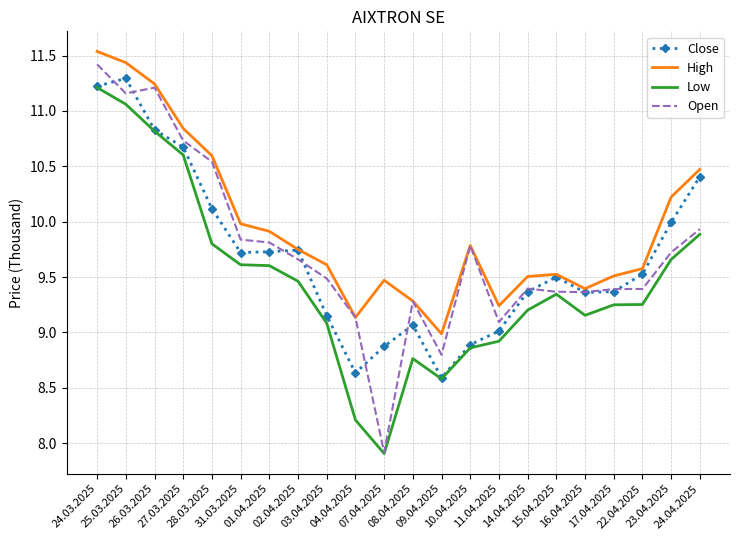

Is it true that High equals 5738 at 03.04.2025?

False